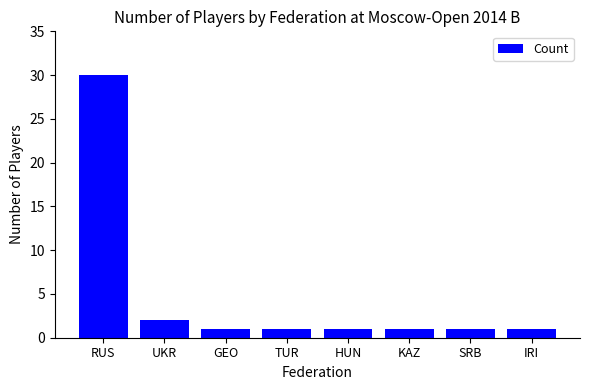

Reading right to left, list all the values displayed in this chart.

1	1	1	1	1	1	2	30